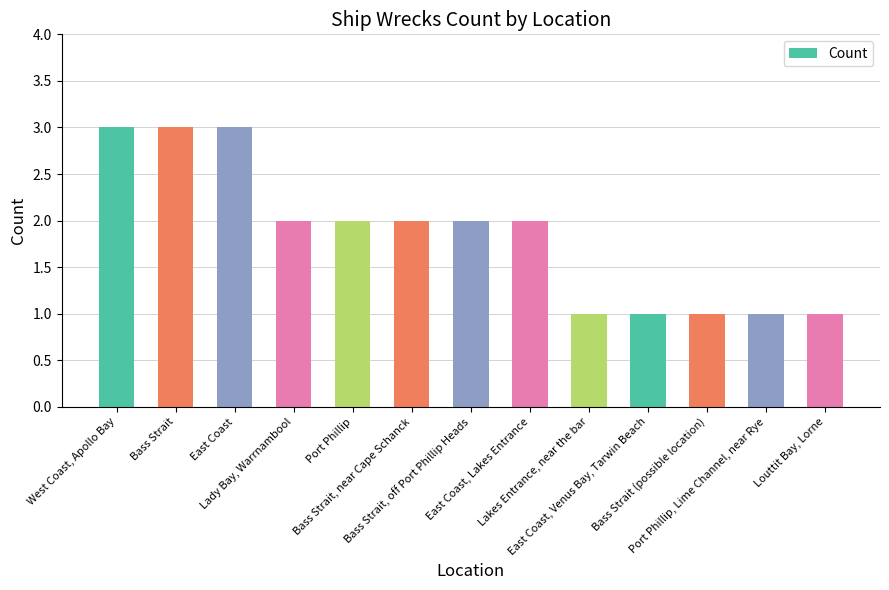

What is the greatest value displayed?

3